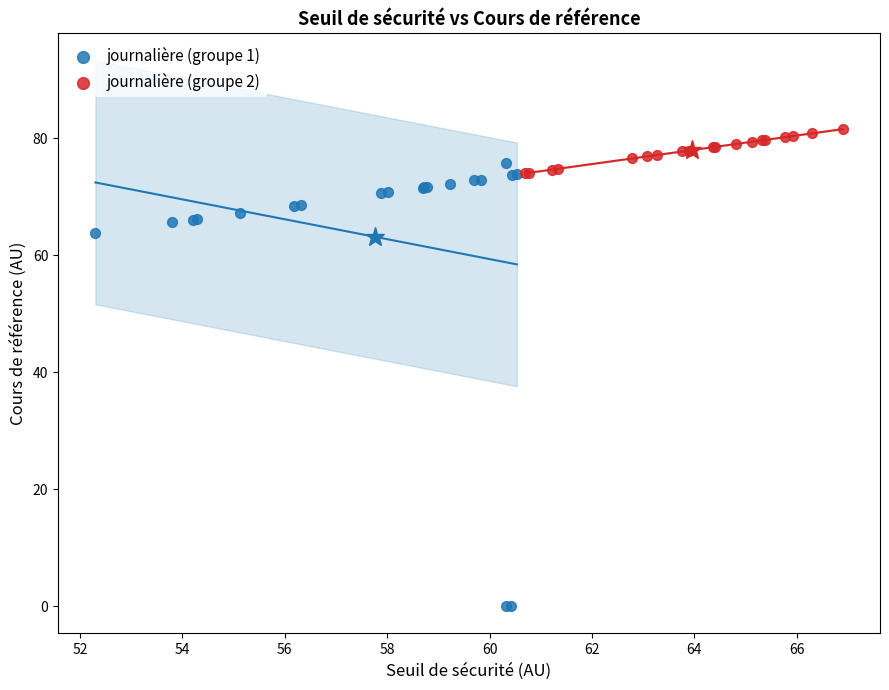

Which series reaches the maximum Y coordinate?

journalière (groupe 2)